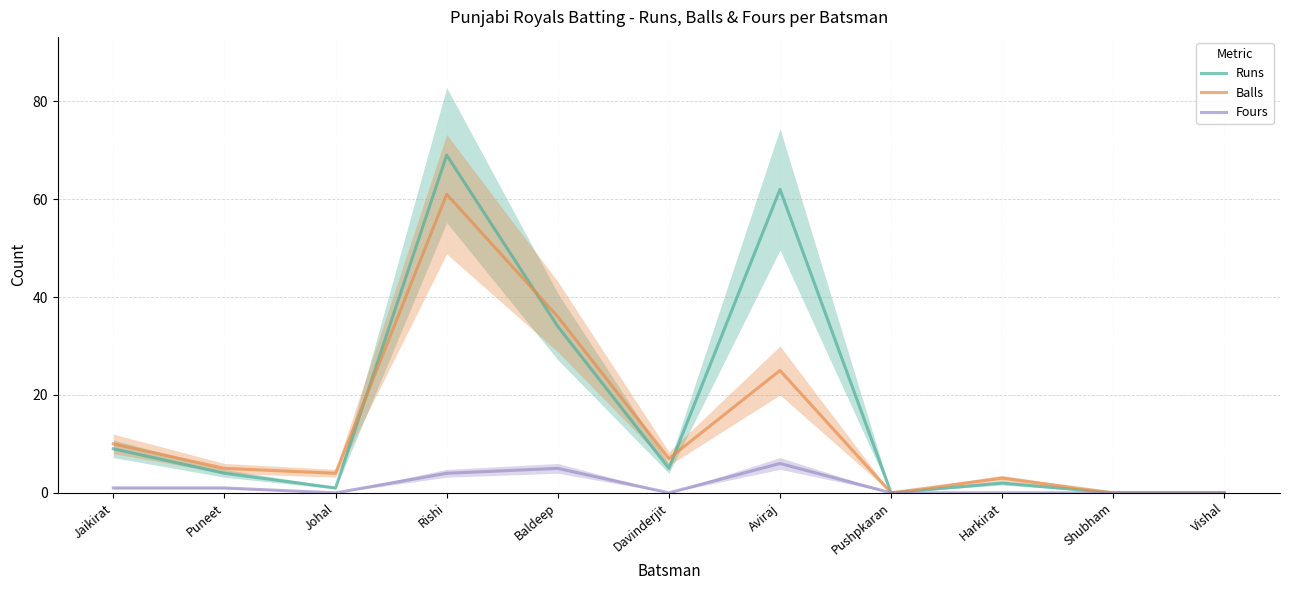

What is the sum of the Runs values at Vishal and Aviraj?

62